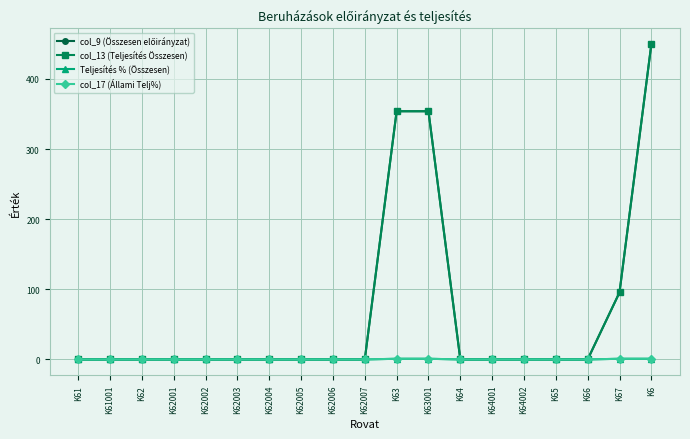

The col_9 (Összesen előirányzat) series shows -184.1 at K62005. True or false?

False